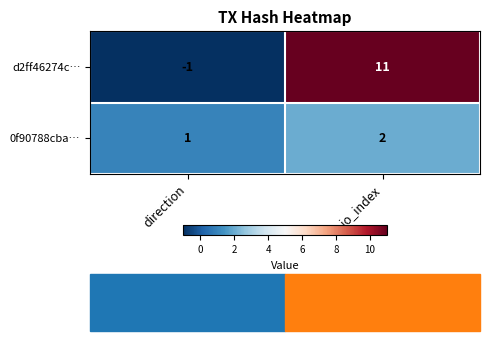

What is the sum of all d2ff46274c… values?

10